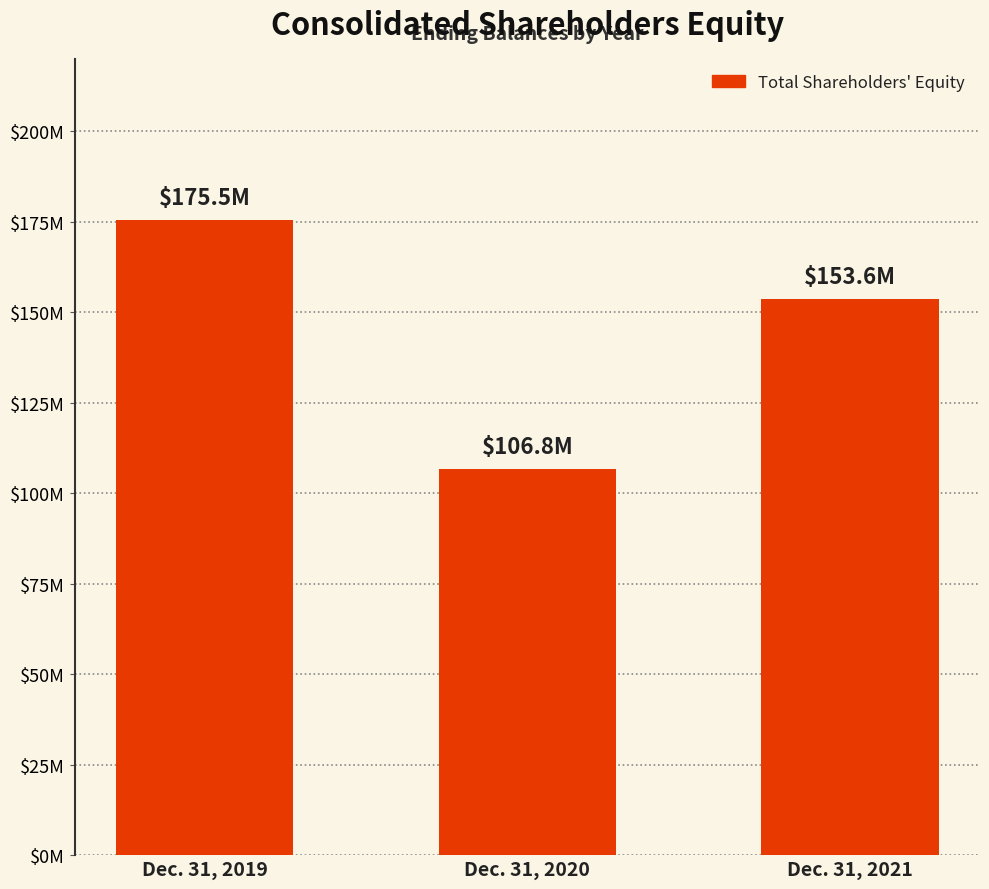

Rank the categories by value from highest to lowest.

Dec. 31, 2019, Dec. 31, 2021, Dec. 31, 2020